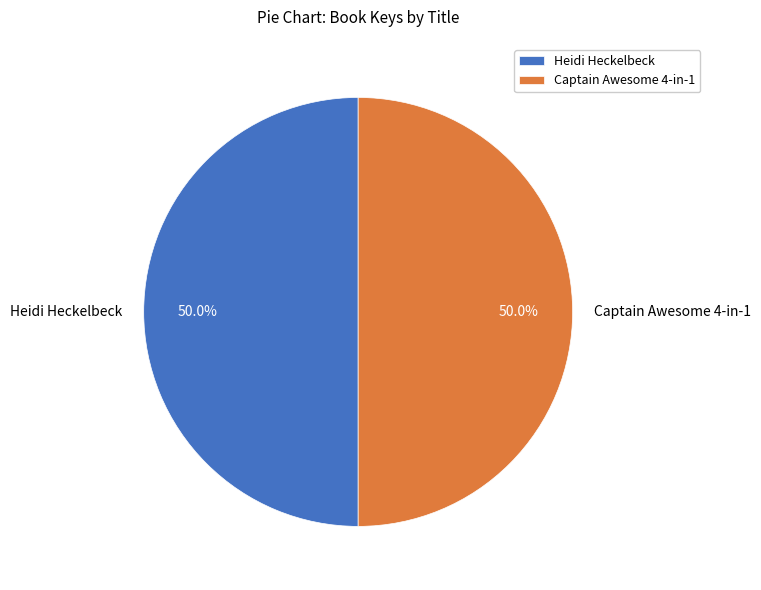

Count the number of slices in the pie.

2